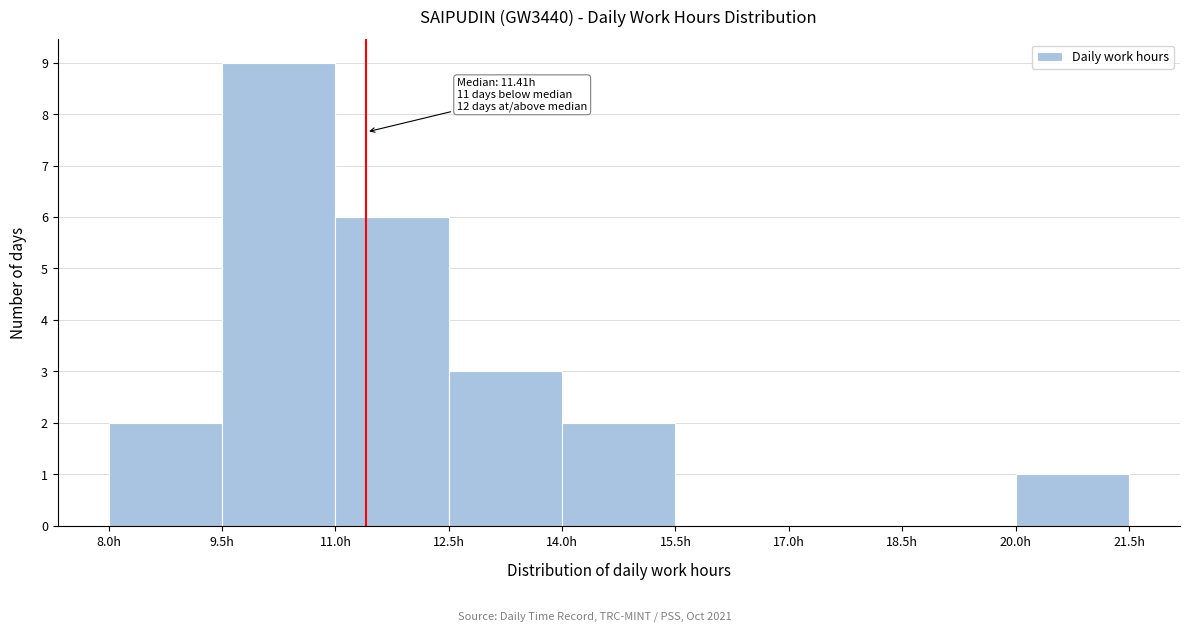

Which range on the x-axis has the tallest bar?

9.5 to 11.0